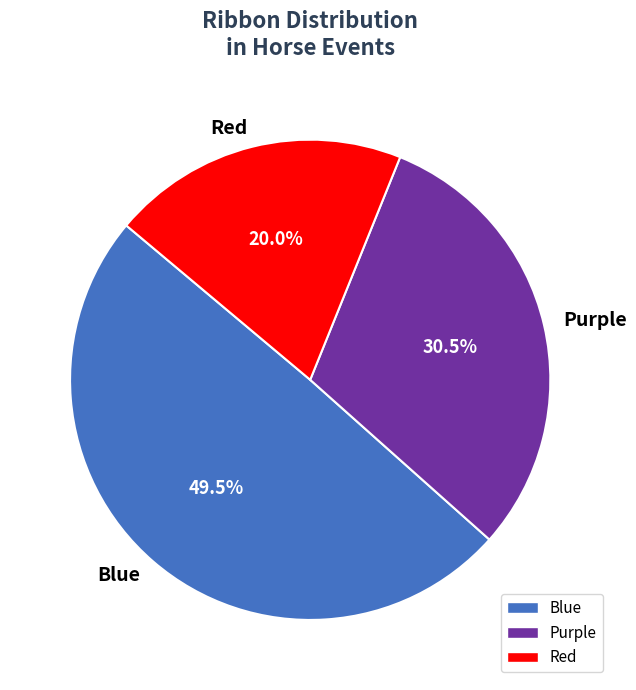

Count the number of slices in the pie.

3